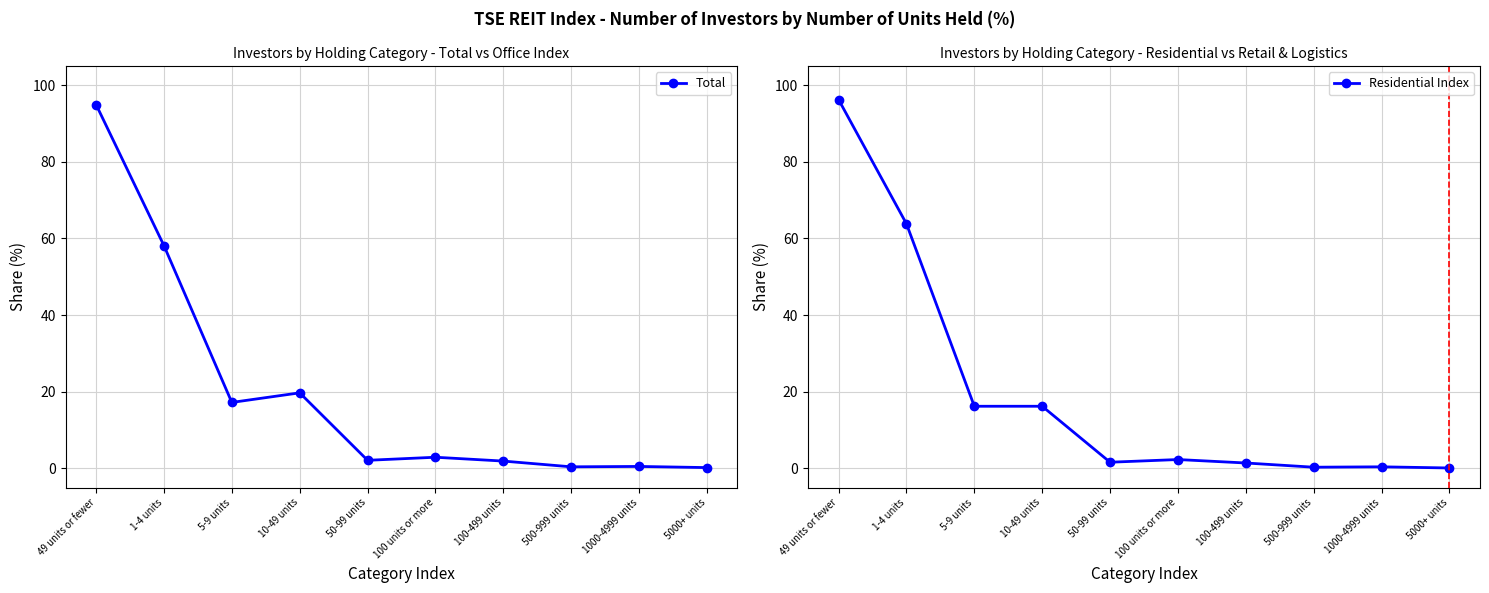

Rank the series at 100 units or more from lowest to highest value.

Residential Index, Total